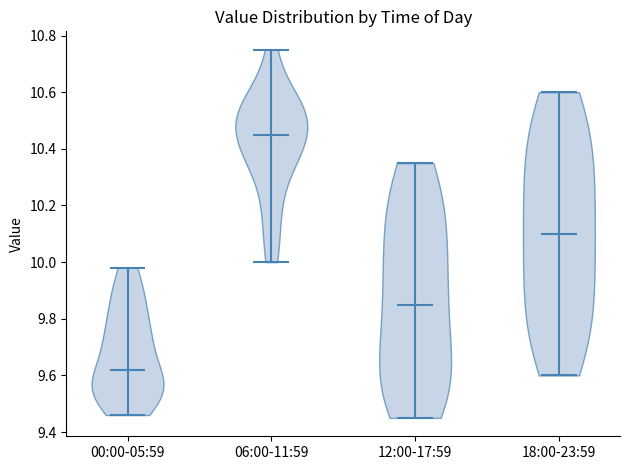

Reading left to right, read every violin against the y-axis: where its median line is, and the lowest and highest points it reaches. The values are not printed on the chart, so give them approximately, as read against the axis.

00:00-05:59: median line 9.62, lowest point 9.46, highest point 9.98
06:00-11:59: median line 10.46, lowest point 10.00, highest point 10.76
12:00-17:59: median line 9.86, lowest point 9.46, highest point 10.36
18:00-23:59: median line 10.10, lowest point 9.60, highest point 10.60